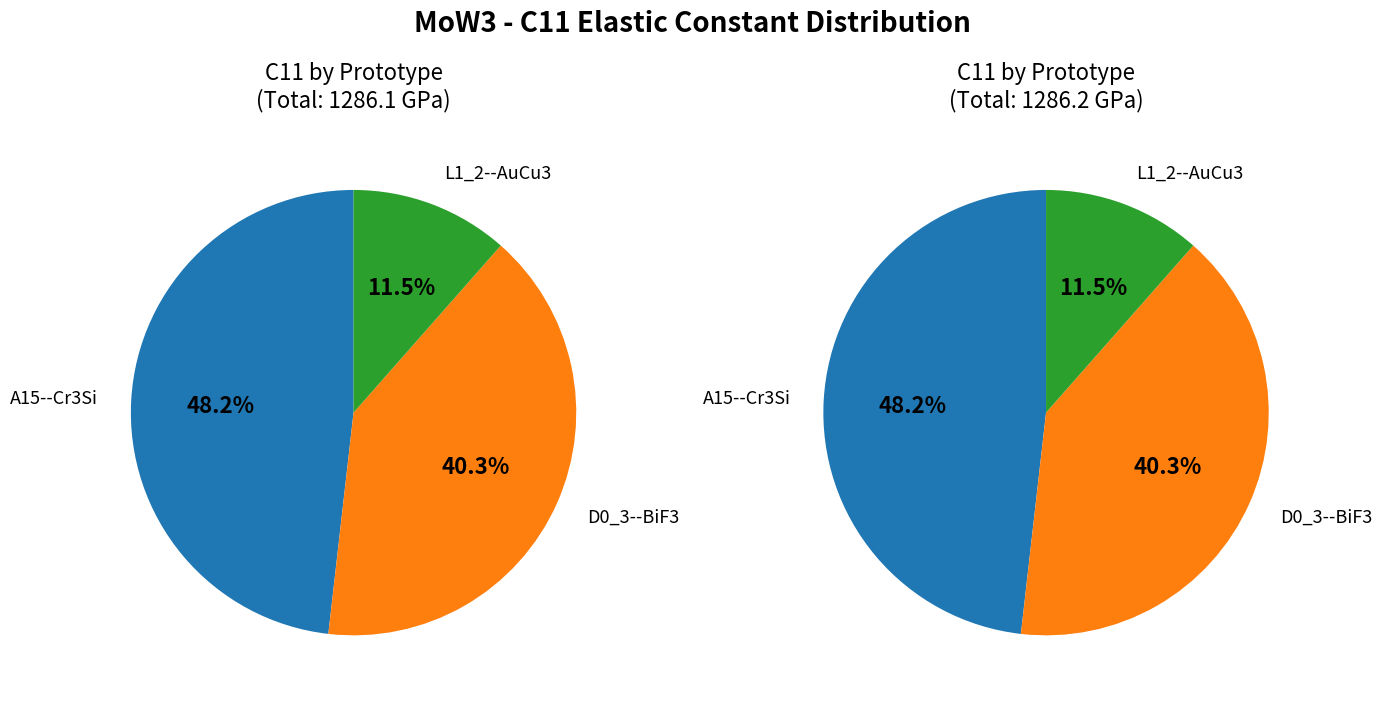

True or false: L1_2--AuCu3 accounts for 11% of the total.

True